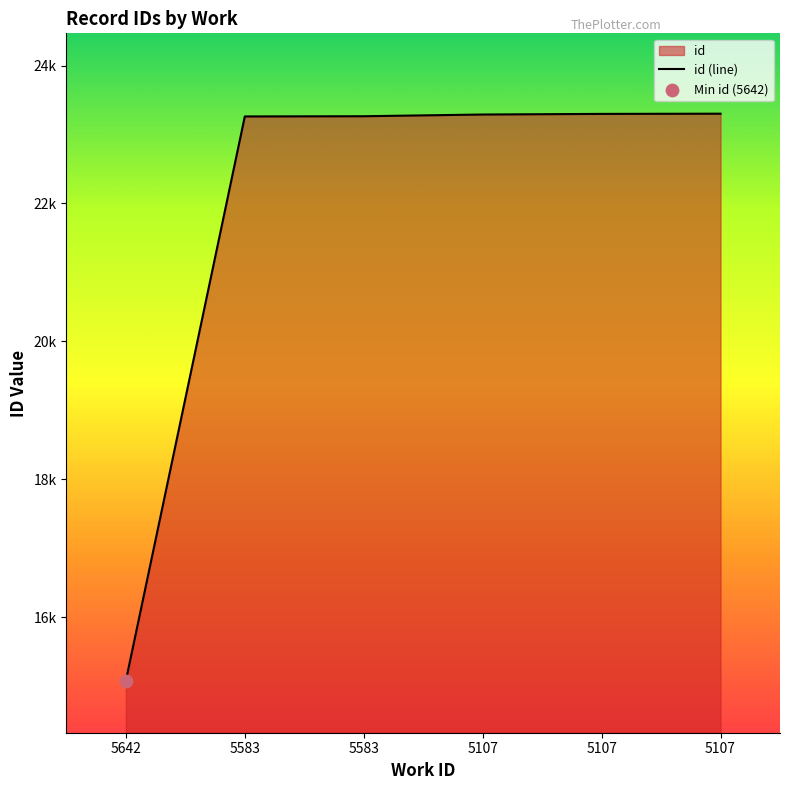

Approximately how many times larger is the value at 5642 compared to 5583?

0.6